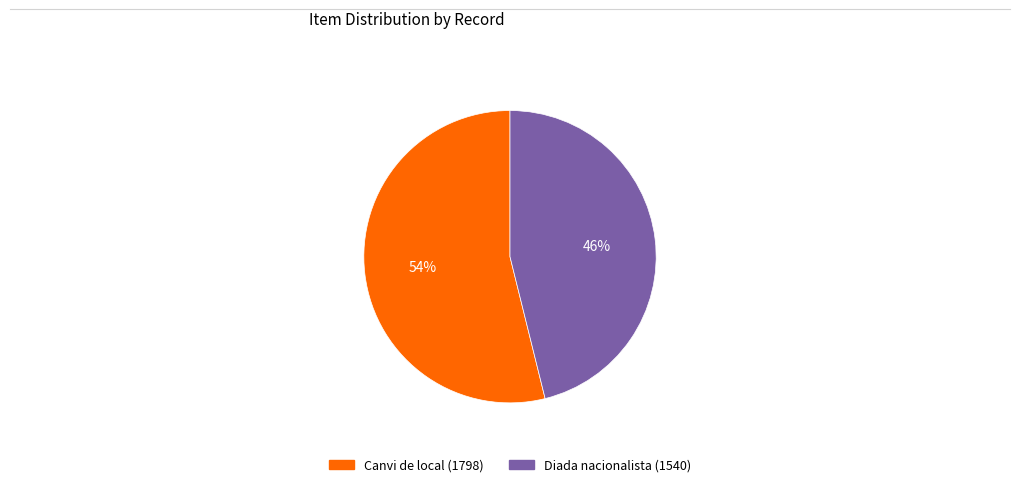

To the nearest percent, what portion does Diada nacionalista (1540) represent?

46%